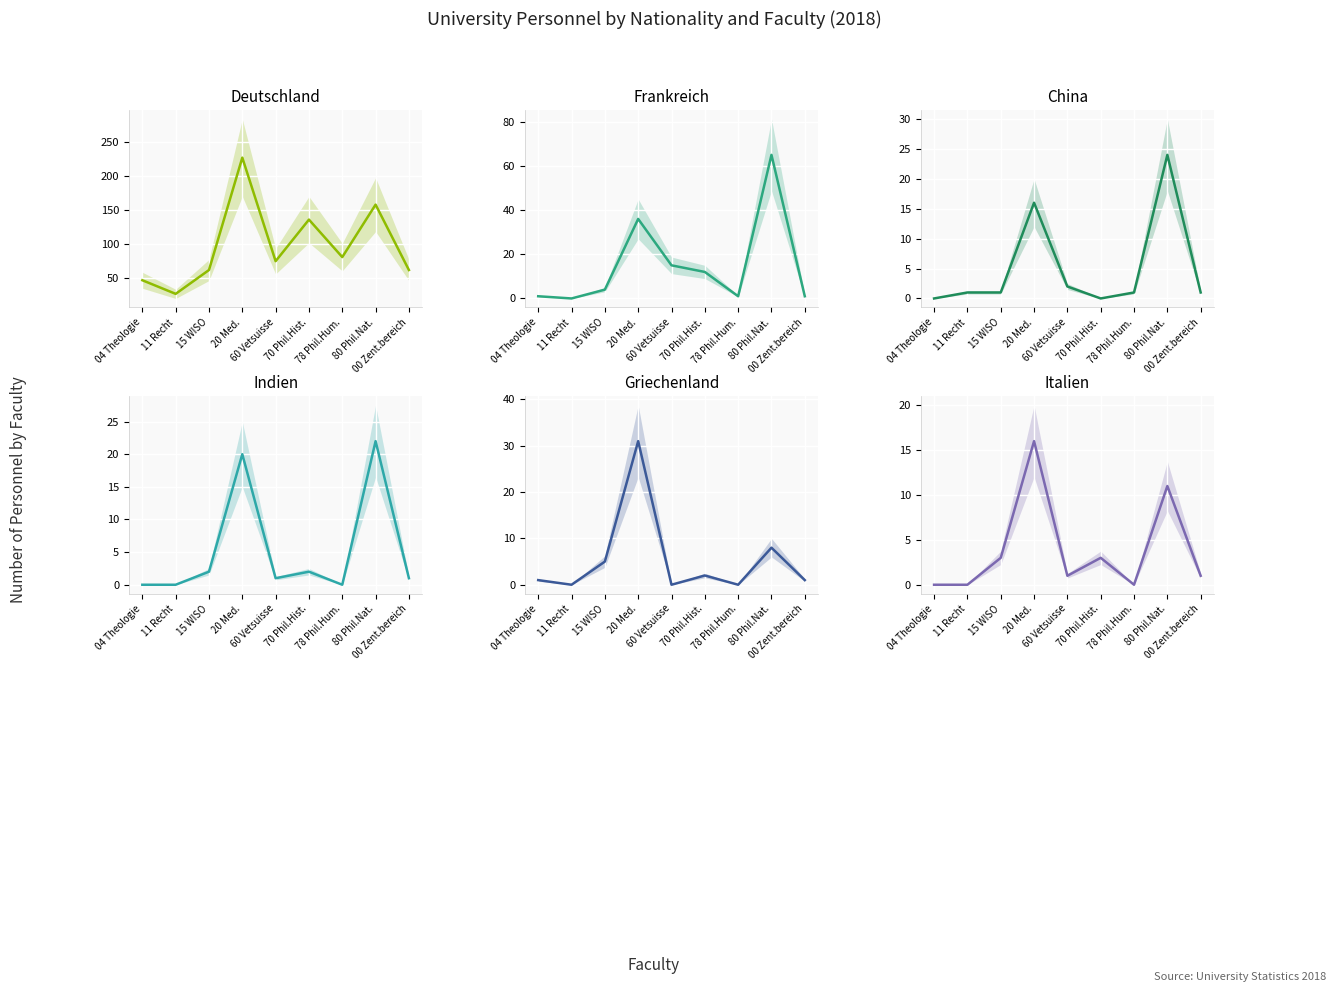

Where is Indien nearest to the value 11?

15 WISO